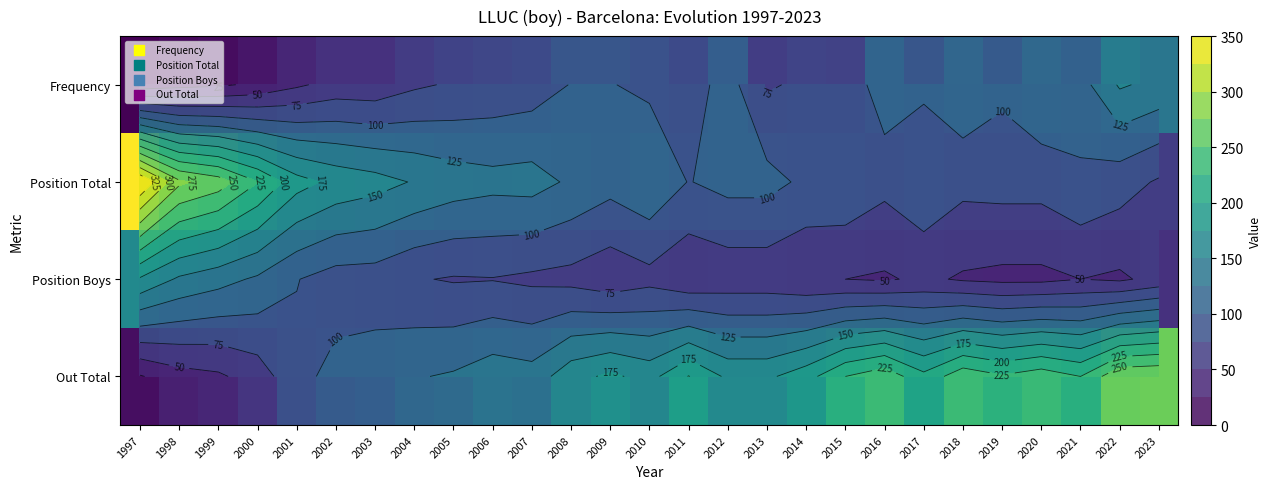

At which category is the sum across all series the highest?

2022